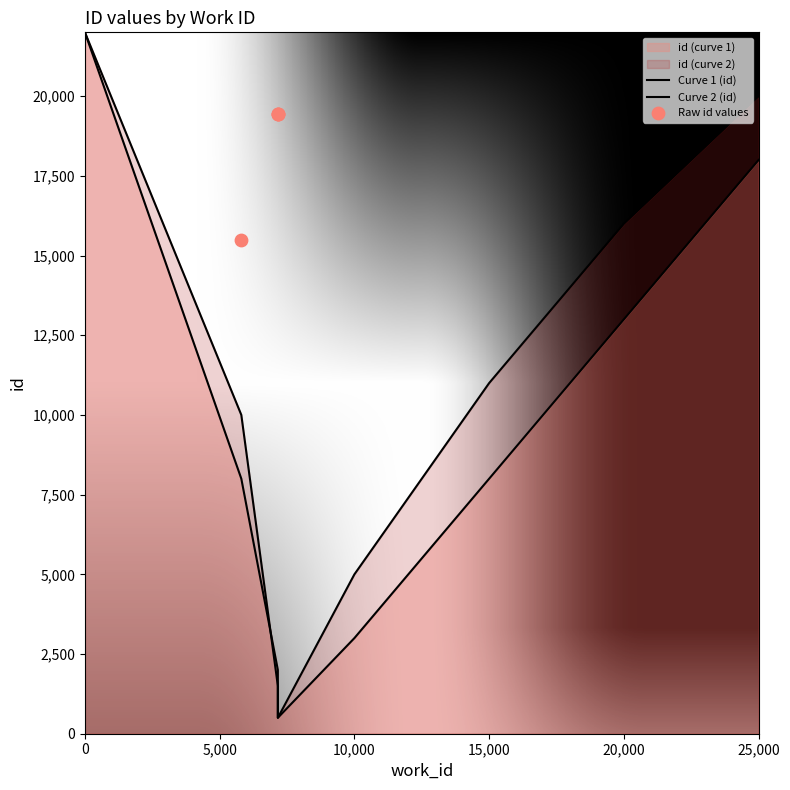

Which has a higher value, 7159 or 7159?

7159